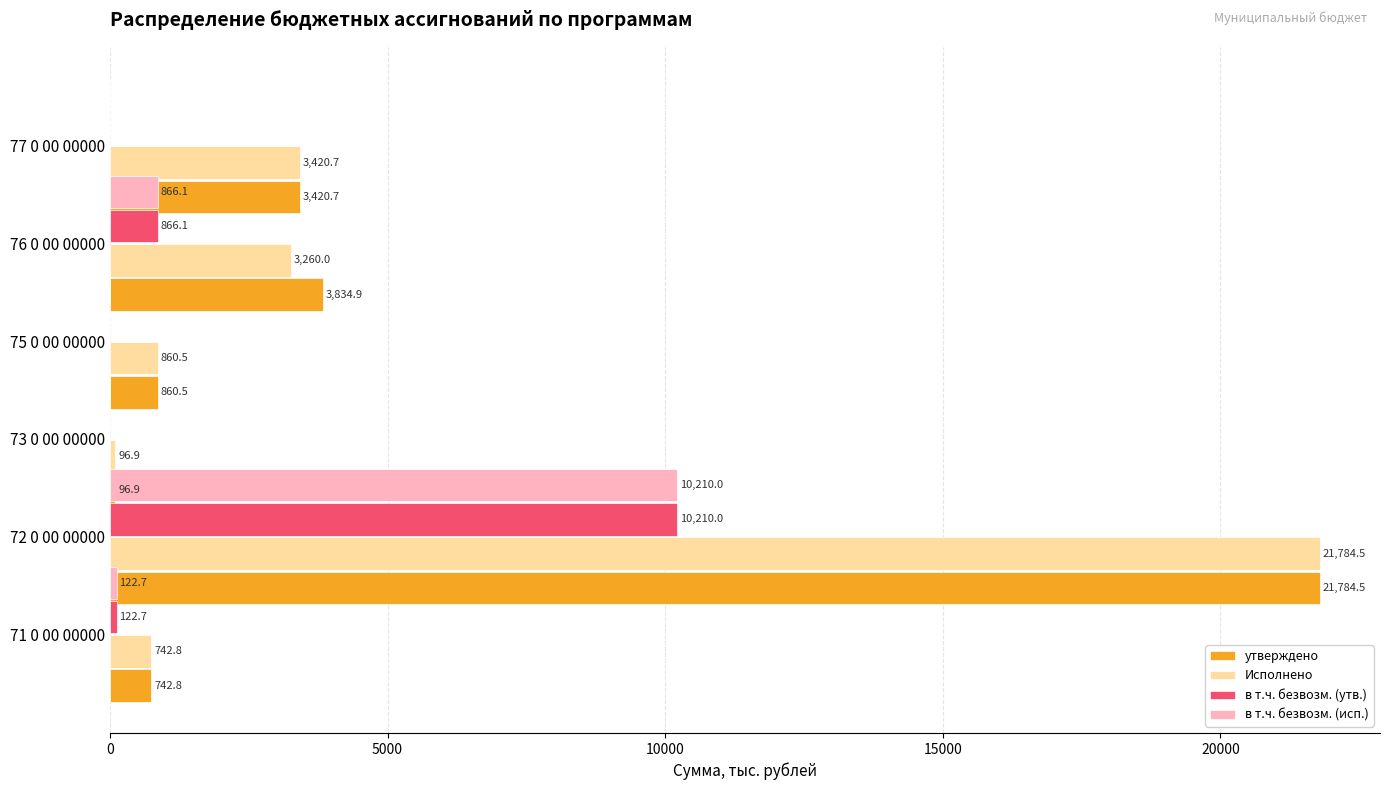

The в т.ч. безвозм. (исп.) series shows 122.7 at 72 0 00 00000. True or false?

True